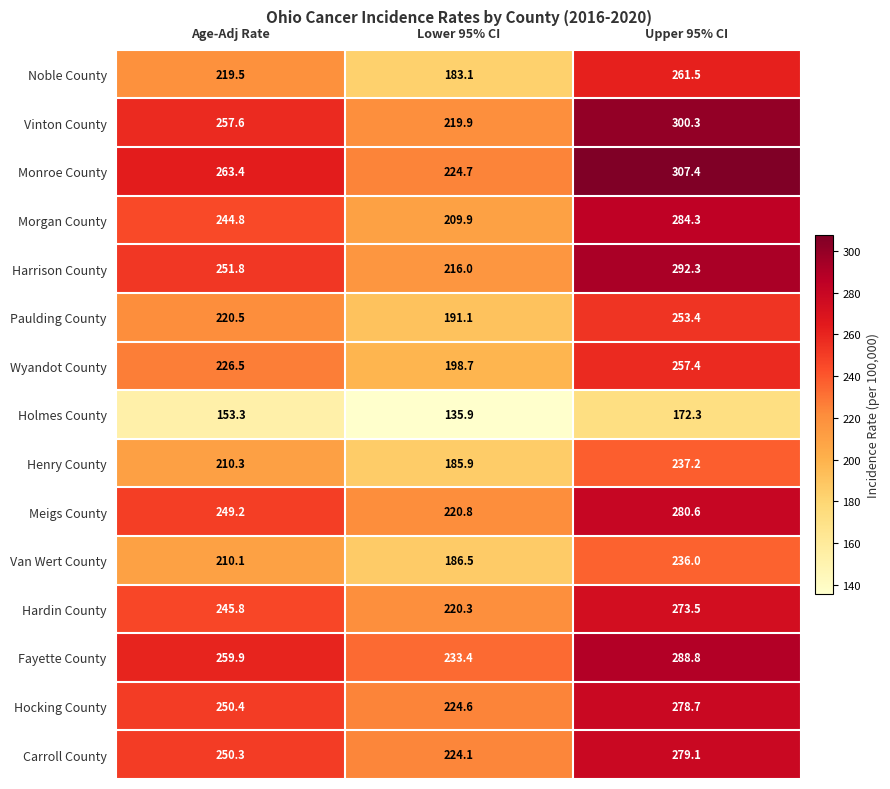

At which category does the chart reach its minimum across all series?

Lower 95% CI